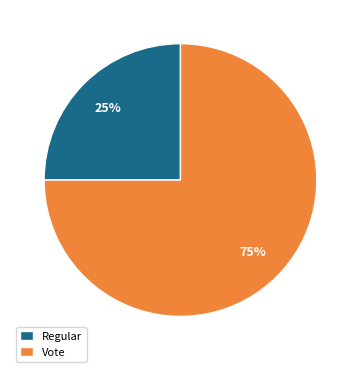

Count the number of slices in the pie.

2